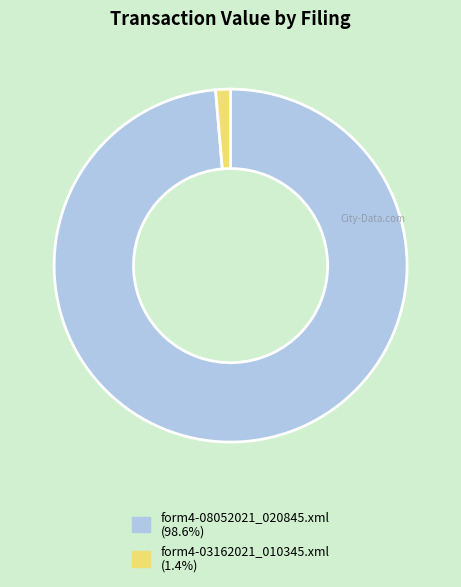

Approximately how many times larger is the value at form4-08052021_020845.xml compared to form4-03162021_010345.xml?

72.6